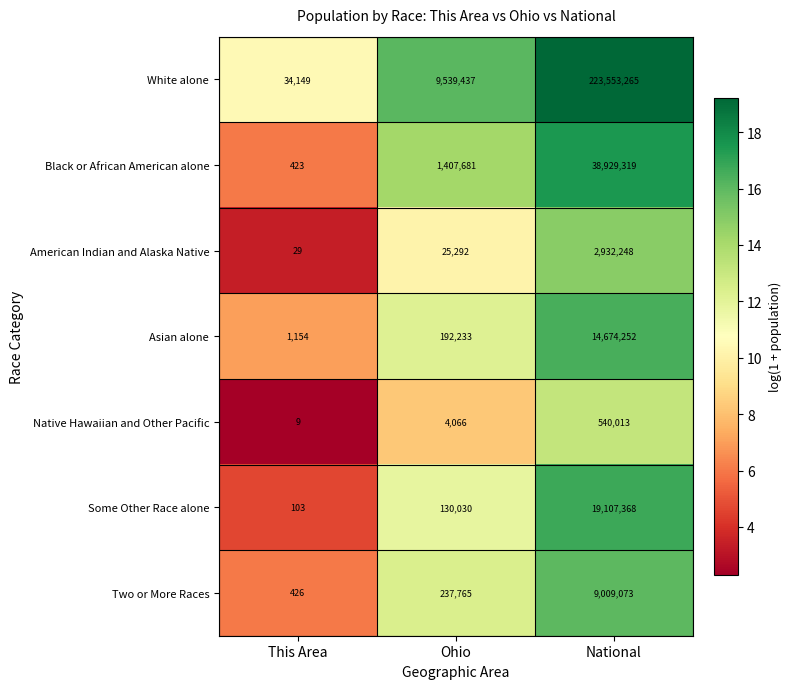

Where is American Indian and Alaska Native nearest to the value 1466138?

Ohio